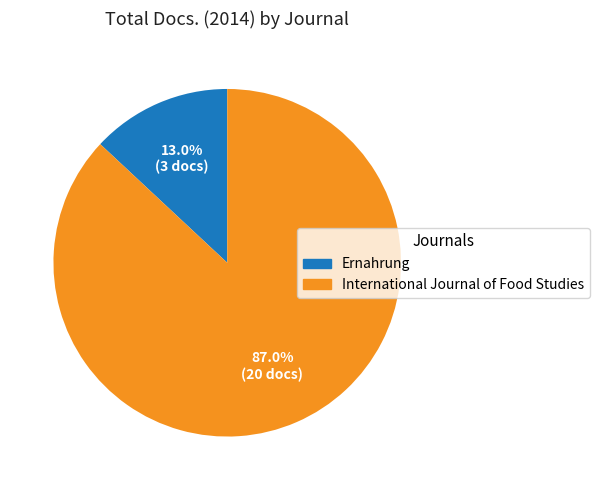

Between International Journal of Food Studies and Ernahrung, which is larger?

International Journal of Food Studies